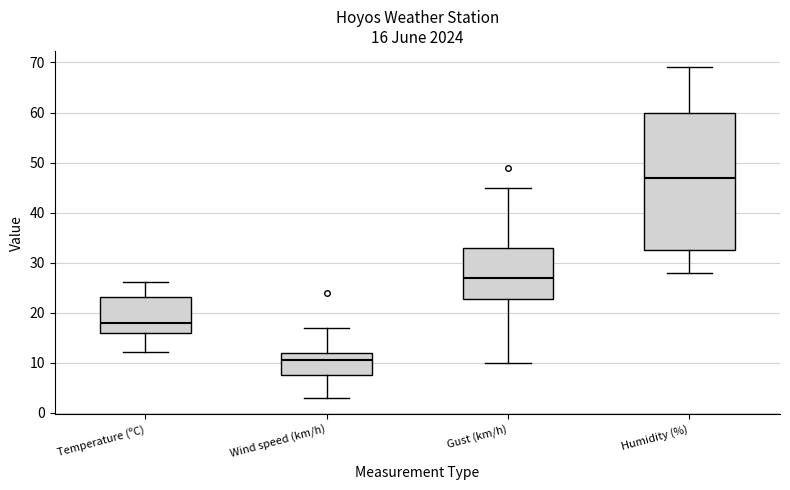

Which box is the tallest, from its lower edge to its upper edge?

Humidity (%)